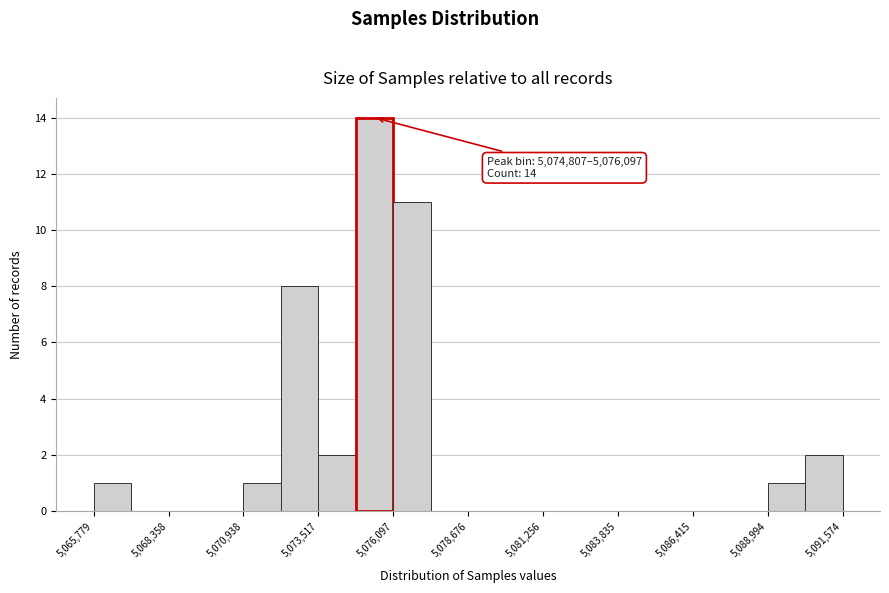

Read against the x-axis, roughly where is the centre of the tallest bar?

5075500